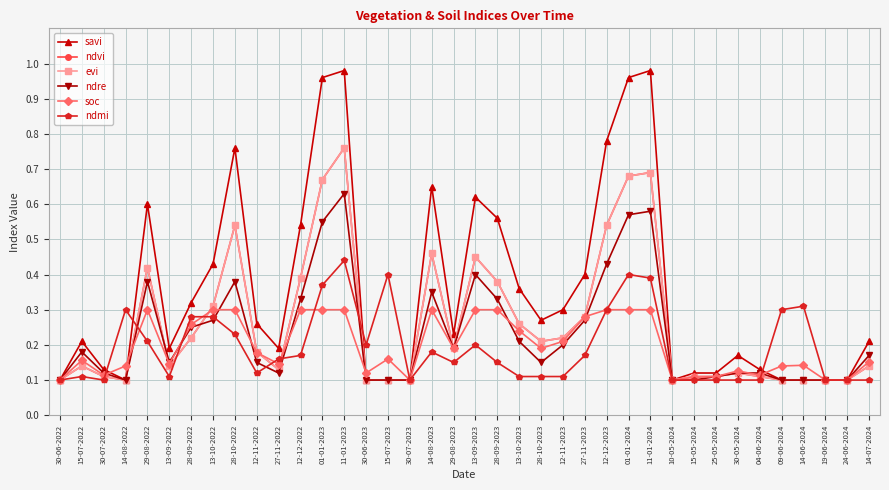

How many interior local valleys does the ndmi series have?

6